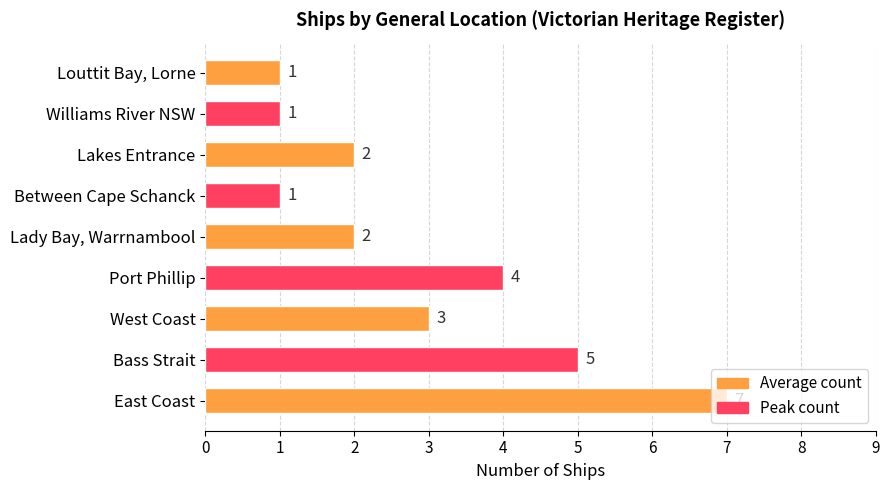

What is the greatest value displayed?

7